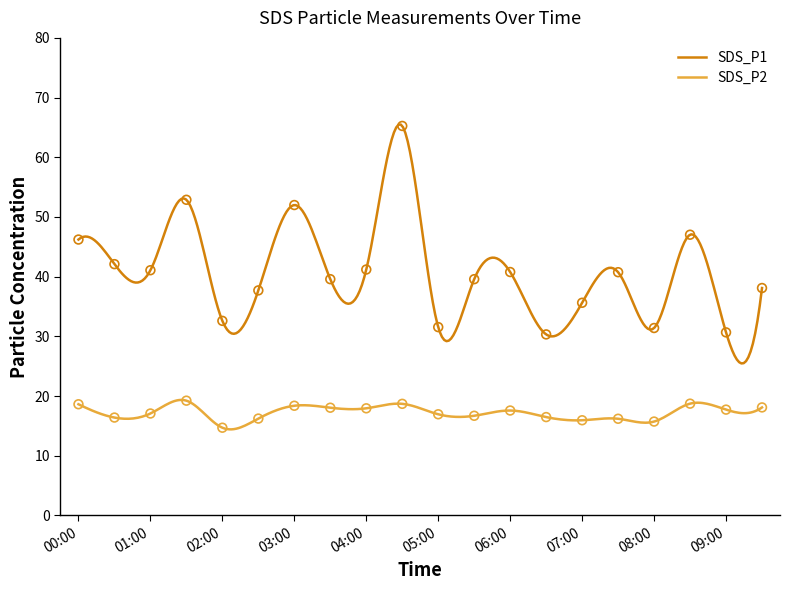

Which series contains the lowest Y value?

SDS_P2